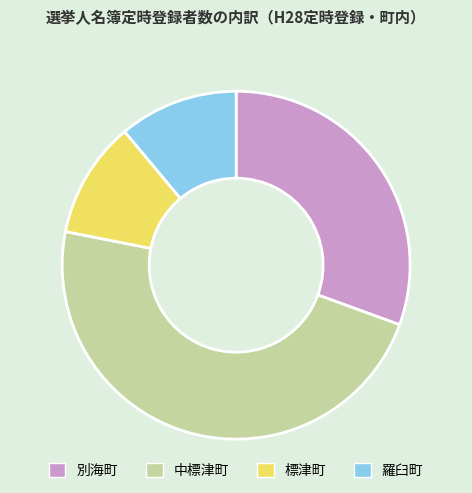

How many segments does this pie chart have?

4